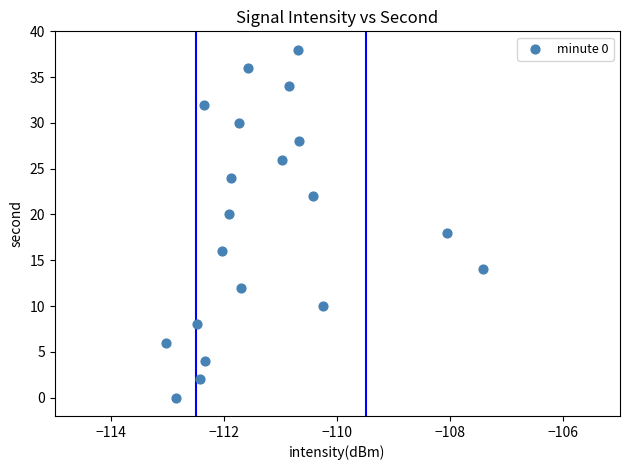

What is the range of Y values (max minus min)?

38